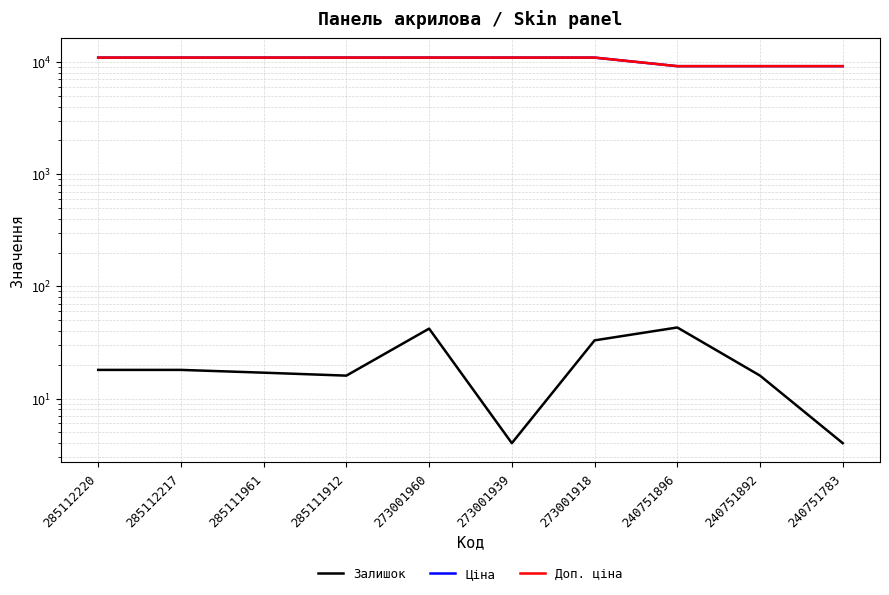

The Залишок series shows 42.0 at 273001960. True or false?

True